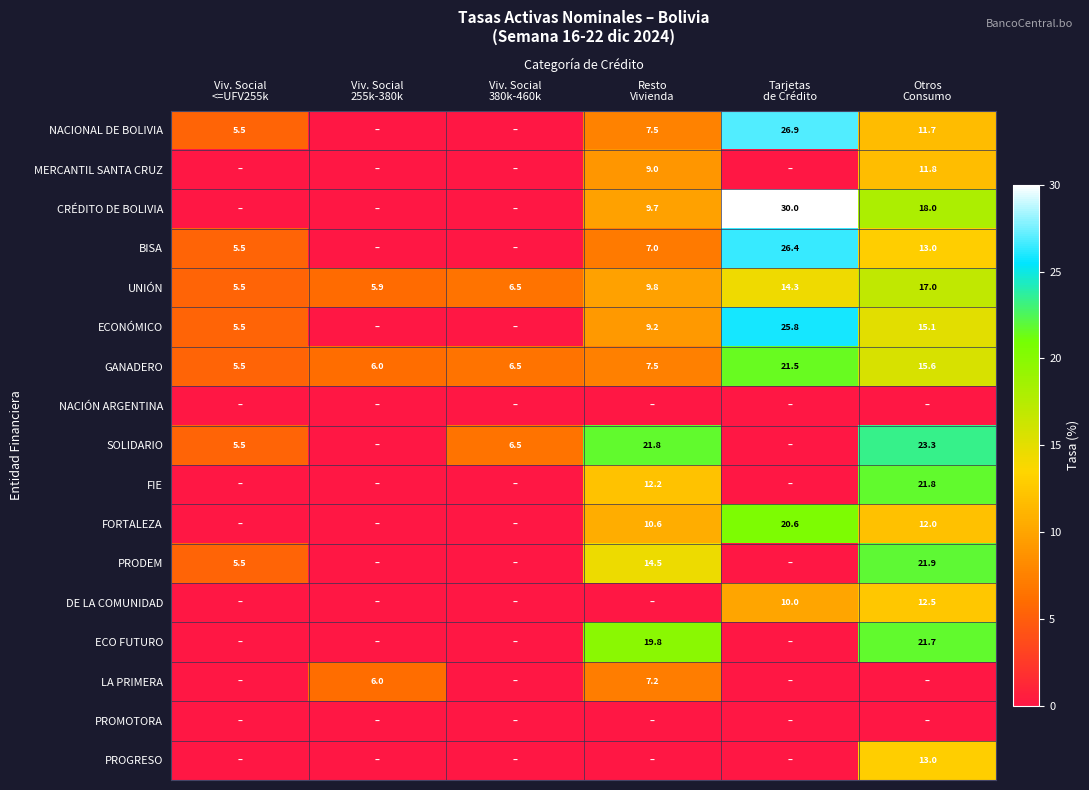

Which series has the largest total across all categories?

GANADERO